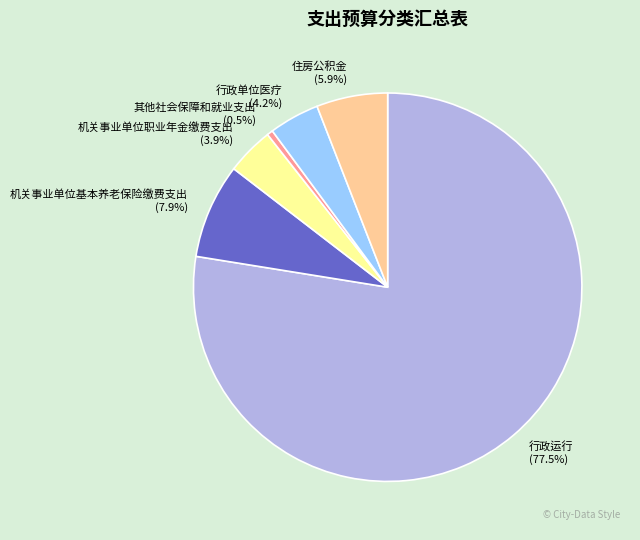

Which category has the smallest portion of the pie?

其他社会保障和就业支出